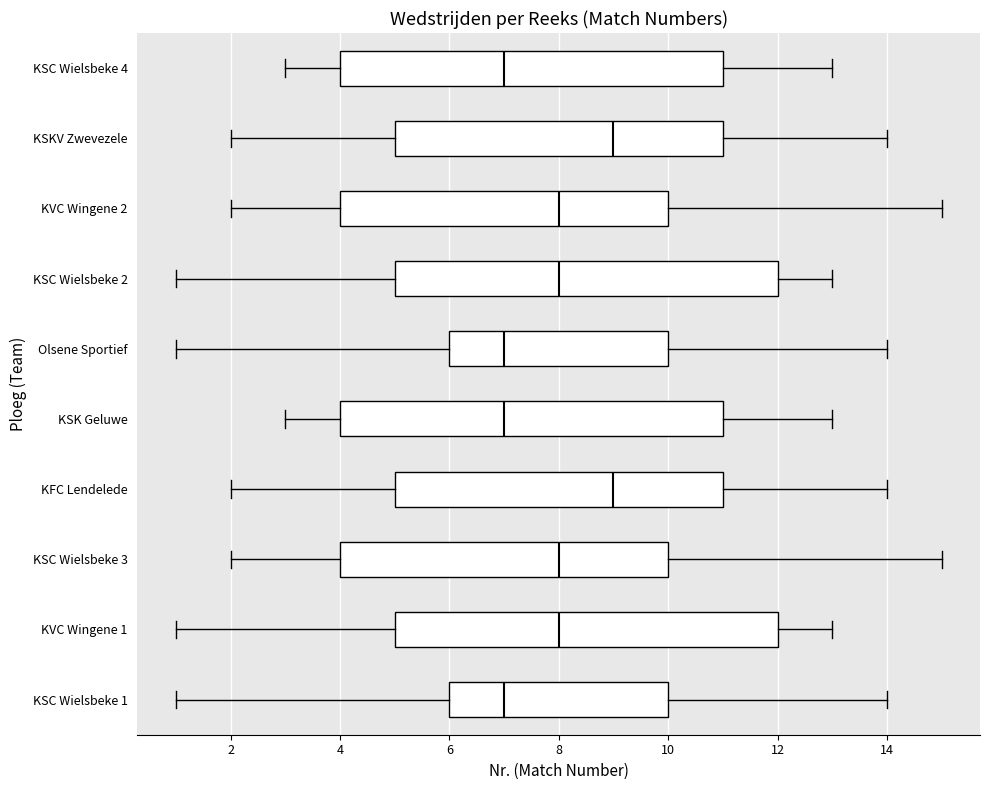

Reading bottom to top, transcribe this box plot: for each box, give where its median line is, the range the box spans, and where its two whiskers end, as read against the x-axis. The values are not printed on the chart, so give them approximately, as read against the axis.

KSC Wielsbeke 1: median 7, box 6 to 10, whiskers 1 to 14
KVC Wingene 1: median 8, box 5 to 12, whiskers 1 to 13
KSC Wielsbeke 3: median 8, box 4 to 10, whiskers 2 to 15
KFC Lendelede: median 9, box 5 to 11, whiskers 2 to 14
KSK Geluwe: median 7, box 4 to 11, whiskers 3 to 13
Olsene Sportief: median 7, box 6 to 10, whiskers 1 to 14
KSC Wielsbeke 2: median 8, box 5 to 12, whiskers 1 to 13
KVC Wingene 2: median 8, box 4 to 10, whiskers 2 to 15
KSKV Zwevezele: median 9, box 5 to 11, whiskers 2 to 14
KSC Wielsbeke 4: median 7, box 4 to 11, whiskers 3 to 13